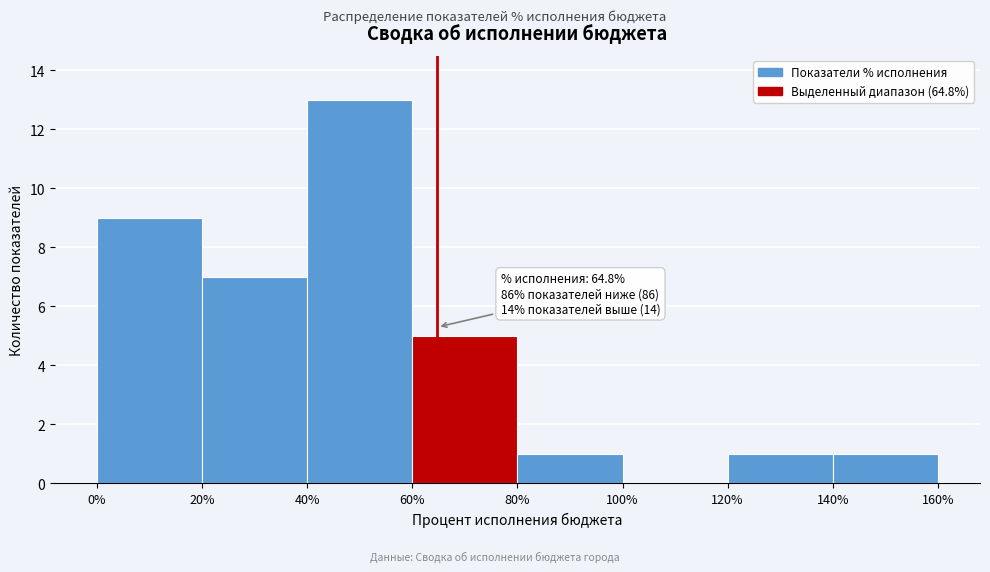

Which range on the x-axis has the tallest bar?

40% to 60%